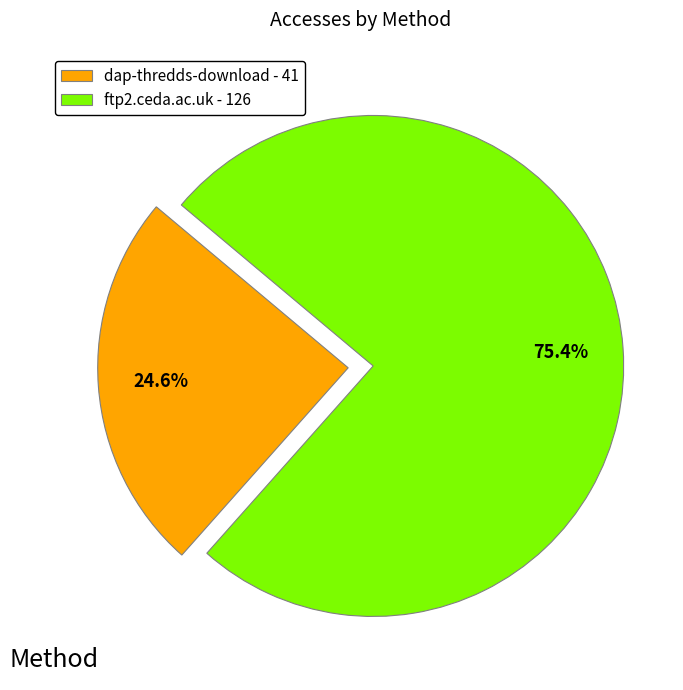

Is it true that ftp2.ceda.ac.uk is 67% of the pie?

False